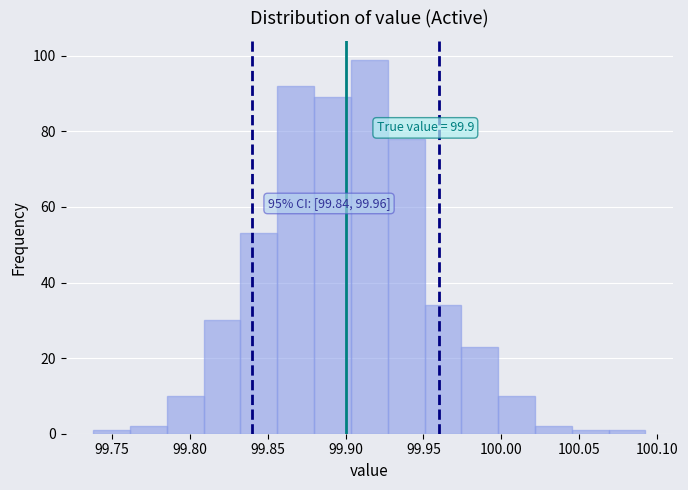

Which range on the x-axis has the tallest bar?

99.905 to 99.925